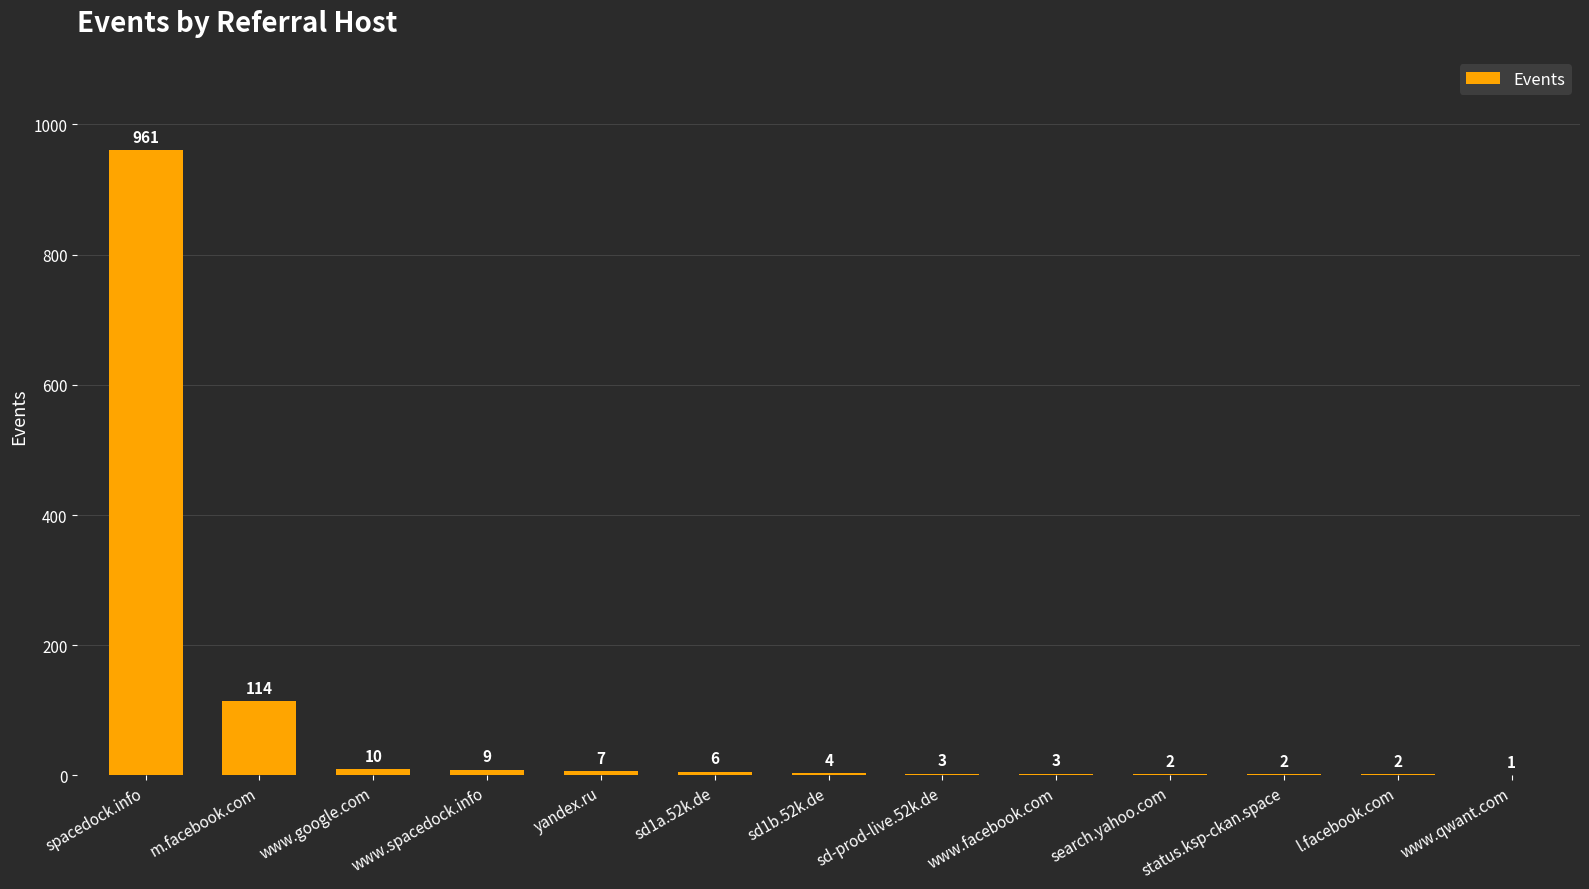

The value at www.qwant.com is 1. True or false?

True